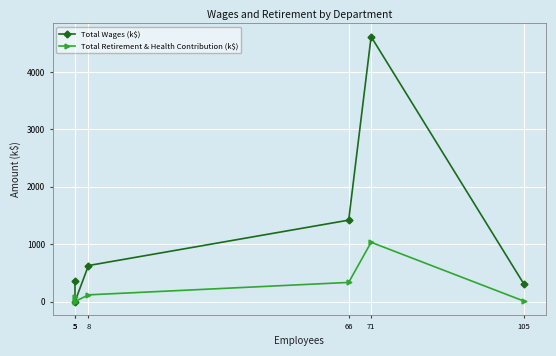

In Total Retirement & Health Contribution (k$), how many points are lower than both neighbors (excluding endpoints)?

1